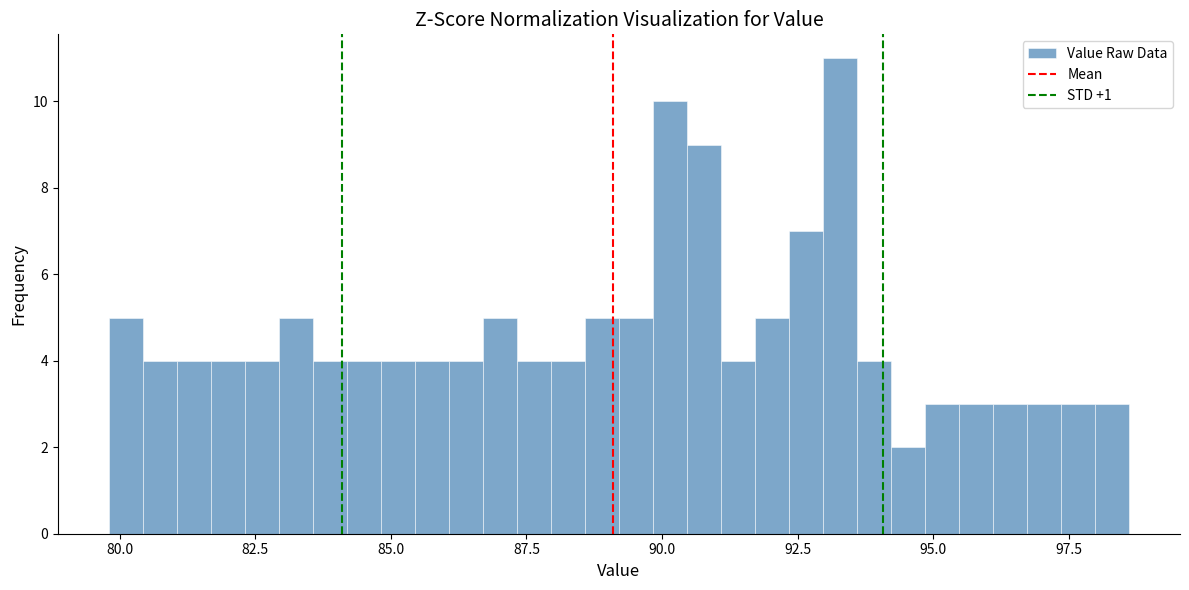

Around what value on the x-axis is the tallest bar? Give the approximate position of its centre, as read against the axis.

93.5